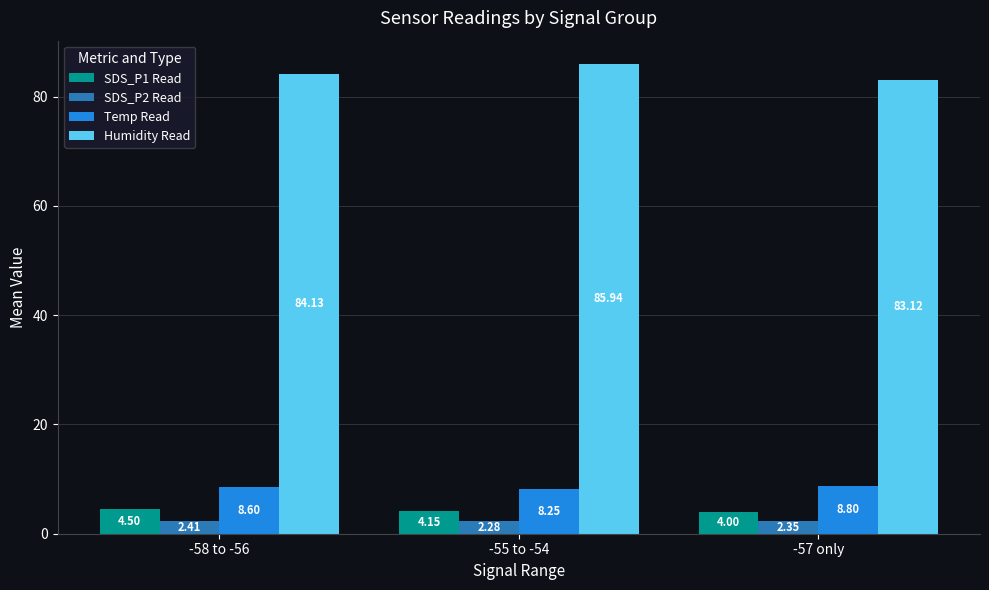

Count the number of categories in the chart.

3